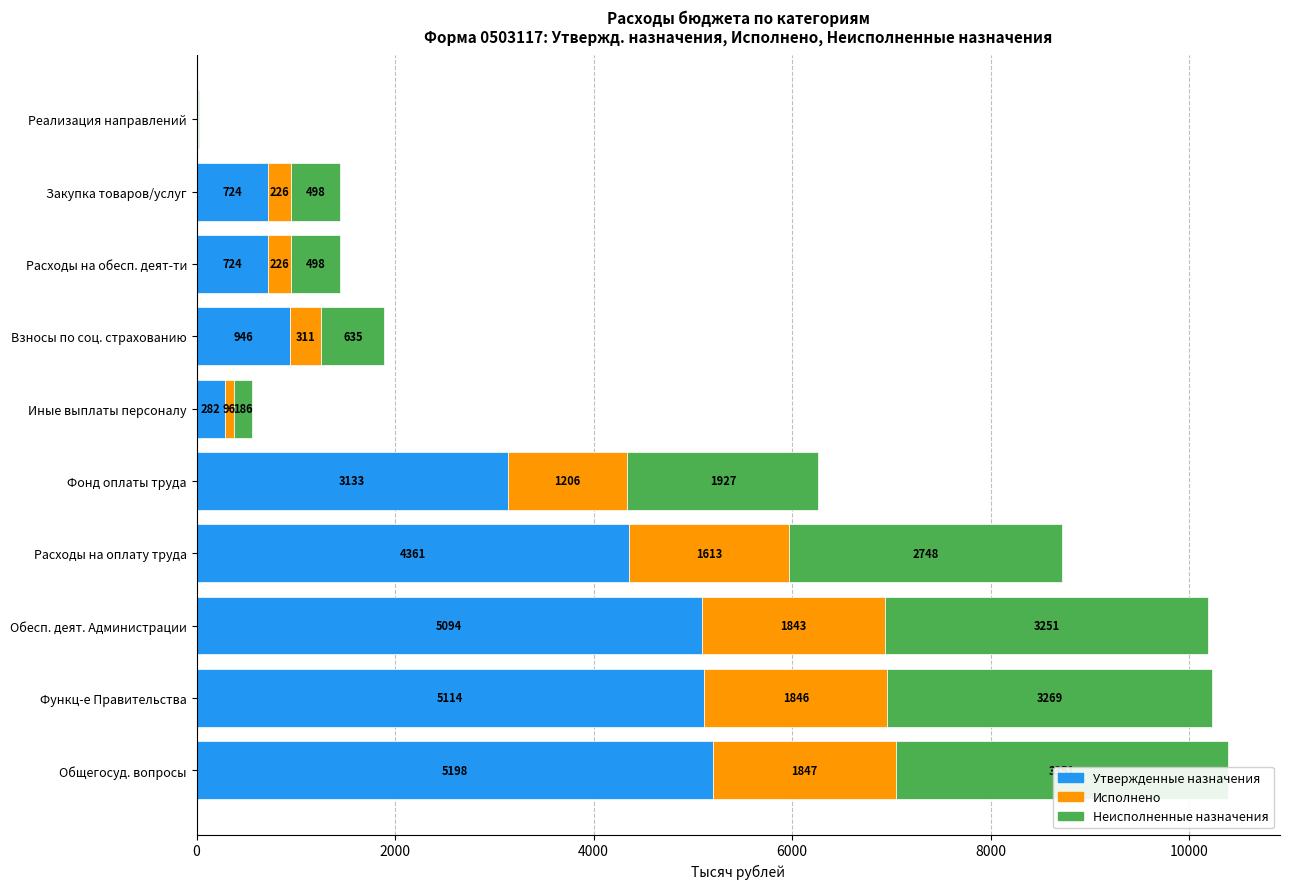

Reading right to left, what are all the values shown in this chart?

Утвержденные назначения: 10.0	723.5	723.5	946.0	281.6	3133.0	4360.6	5094.1	5114.3	5198.1
Исполнено: 5.3	225.5	225.5	311.1	95.9	1205.6	1612.7	1843.5	1845.5	1847.1
Неисполненные назначения: 4.7	498.0	498.0	634.9	185.7	1927.4	2747.9	3250.6	3268.8	3351.0